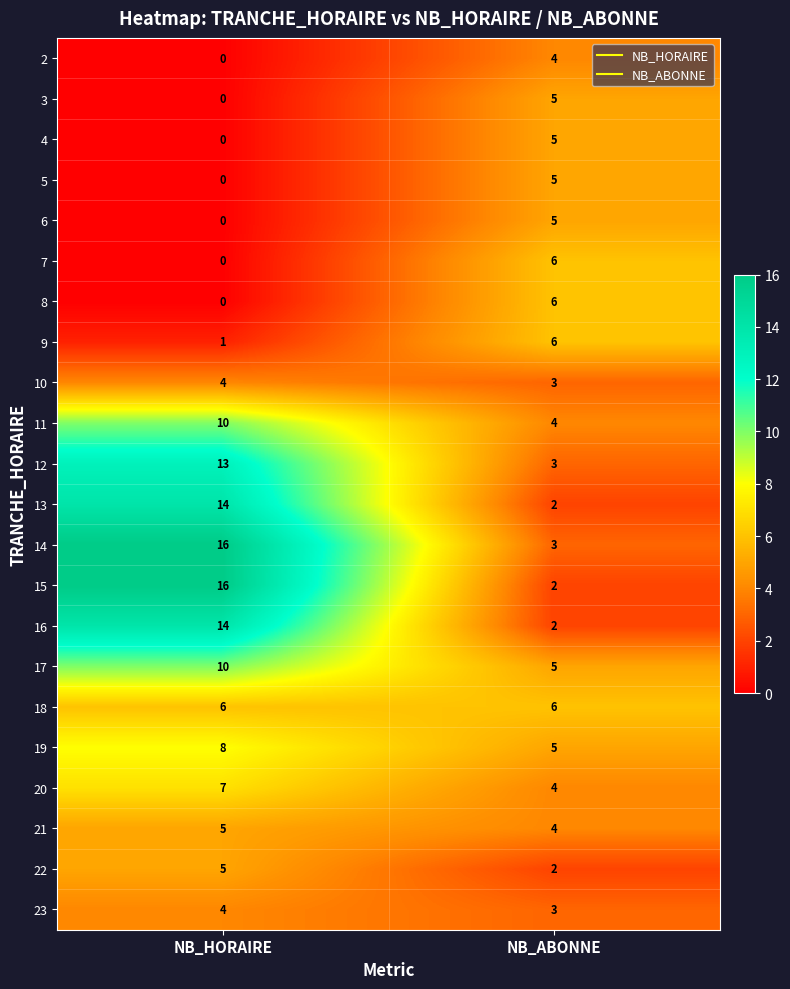

The value of 5 at NB_HORAIRE is 0. True or false?

True